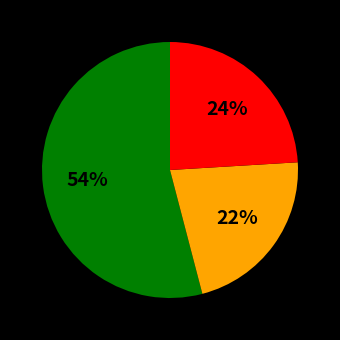

Is there any slice that represents more than half of the pie?

Yes